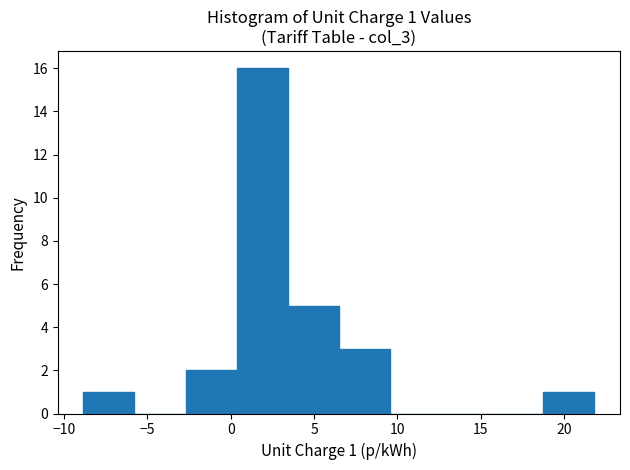

Which range on the x-axis has the tallest bar?

0.5 to 3.5